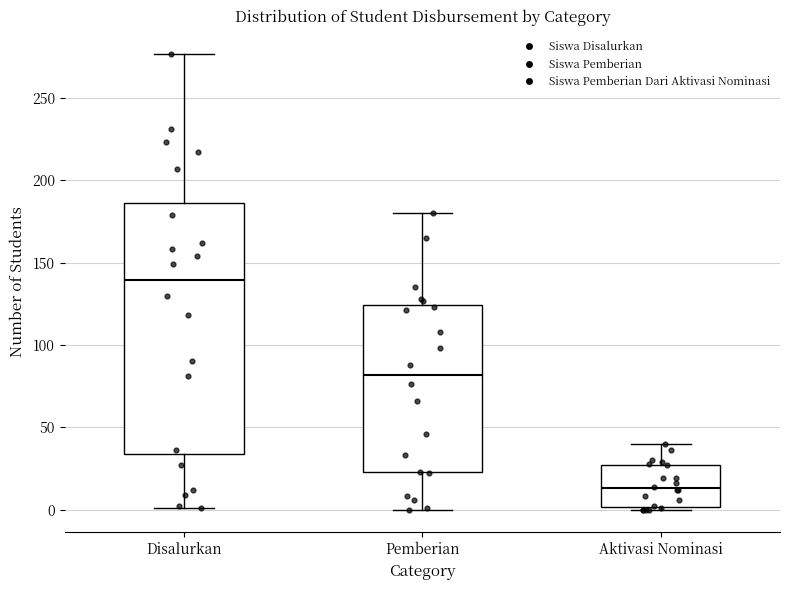

Which box's median line is the highest?

Disalurkan